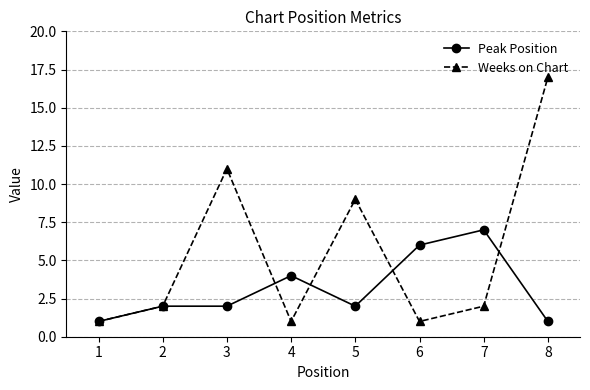

What is the total value across all series at 5?

11